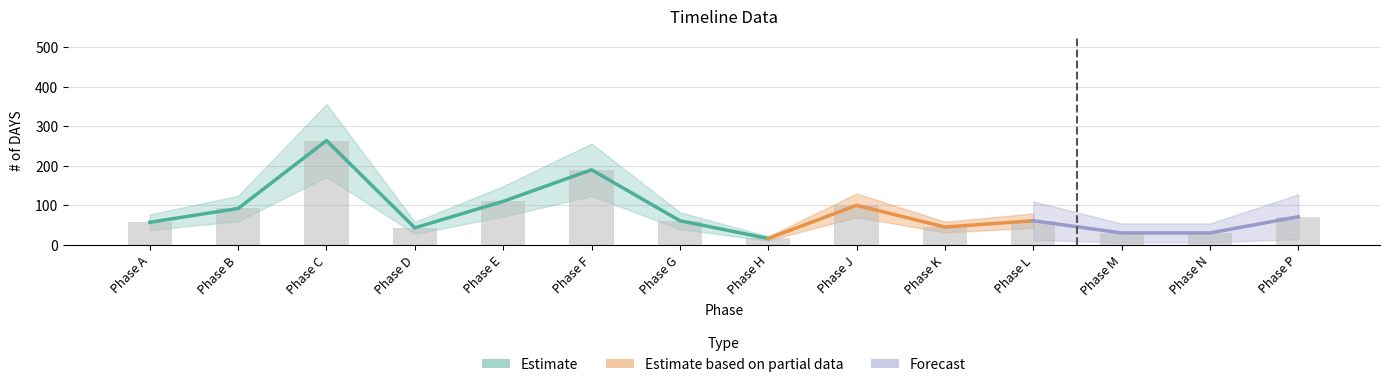

What is the difference between the values at Phase J and Phase E?

10